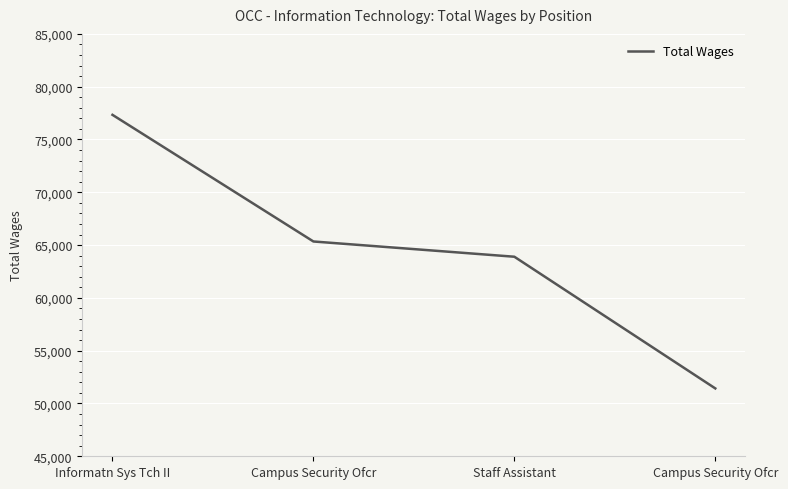

What is the smallest value displayed?

51427